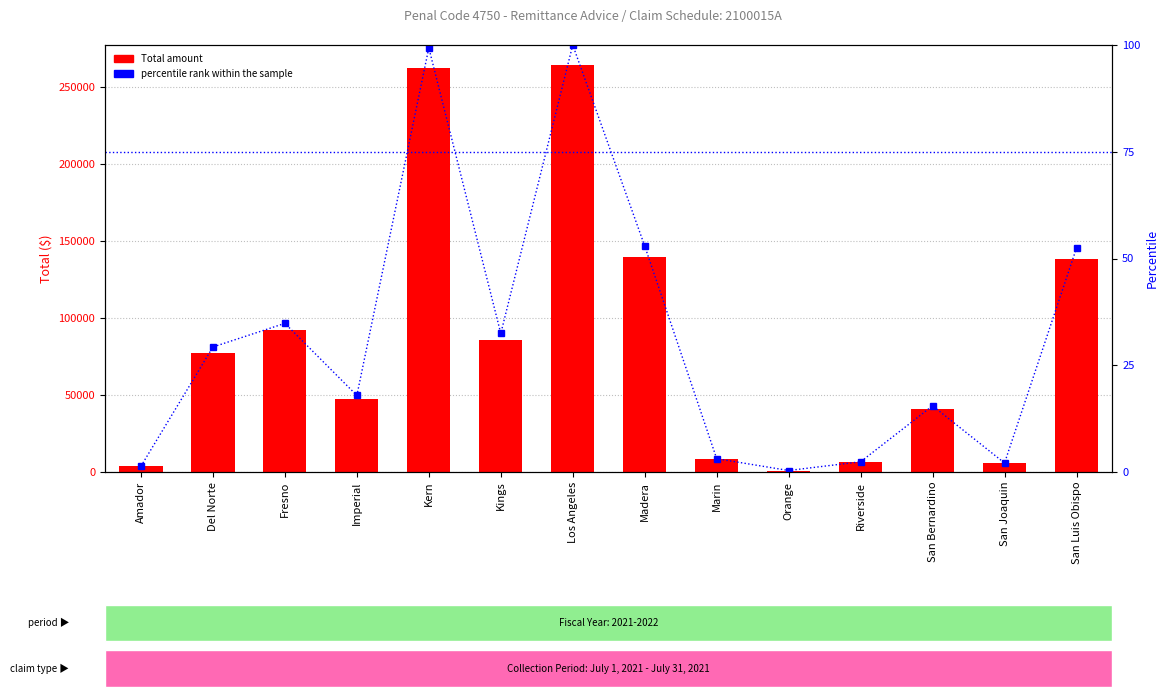

Which has a higher value, San Luis Obispo or San Bernardino?

San Luis Obispo